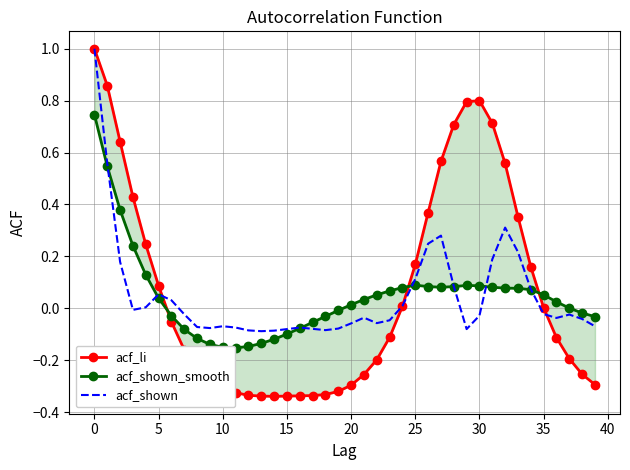

The acf_shown series shows -0.1 at 20. True or false?

True